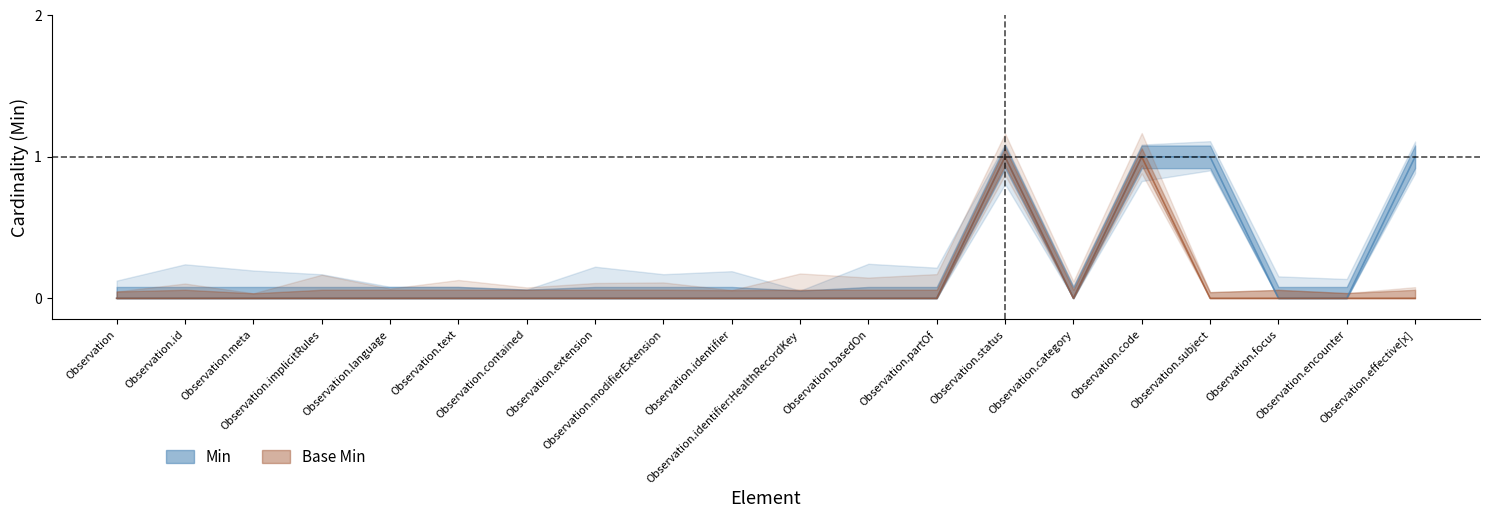

What is the total value across all series at Observation.effective[x]?

1